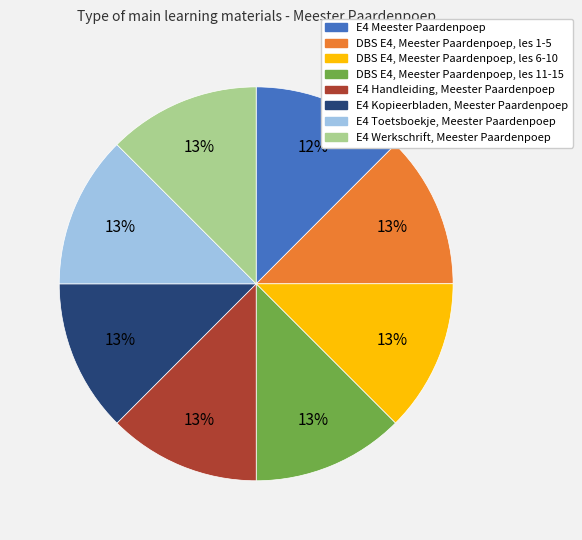

Combined, do E4 Kopieerbladen, Meester Paardenpoep and DBS E4, Meester Paardenpoep, les 6-10 account for over 50%?

No